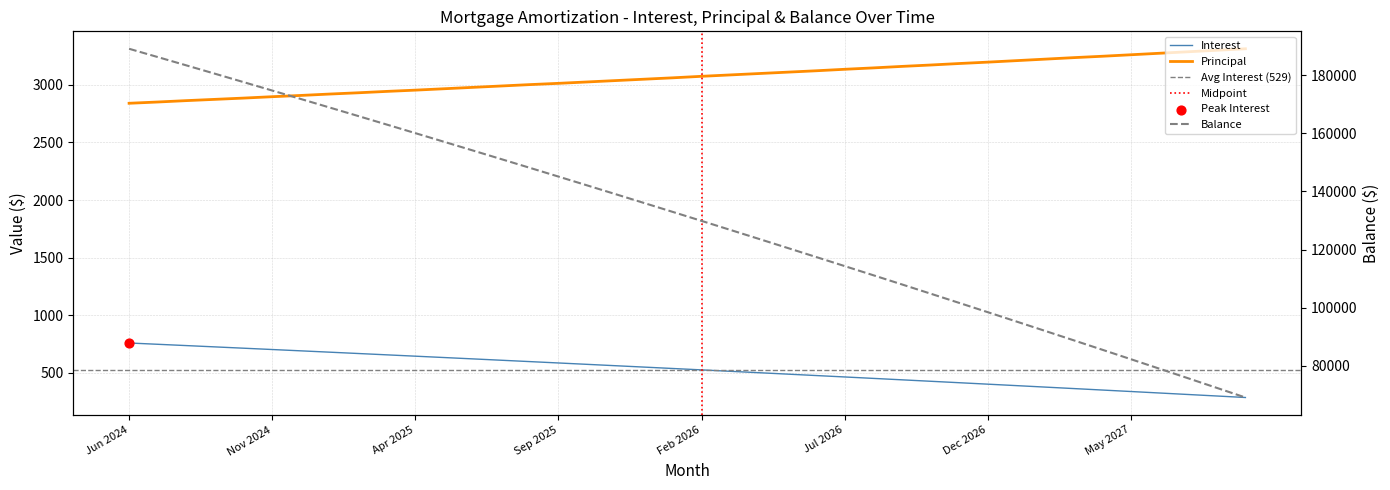

What is the total value across all series at Feb 2027?

95606.9